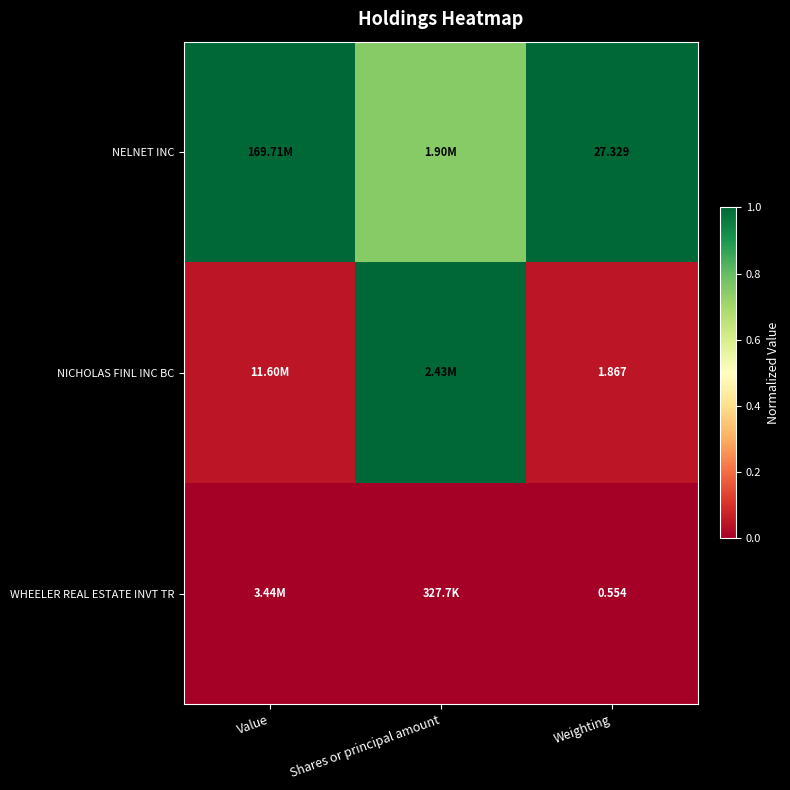

Which has a higher value, Weighting or Shares or principal amount?

Weighting